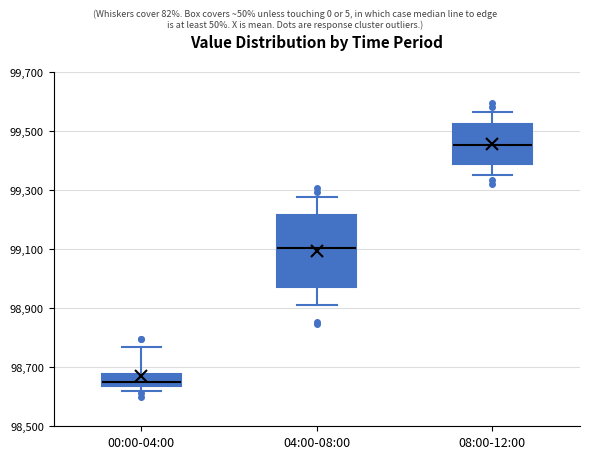

Which box has the highest median line?

08:00-12:00